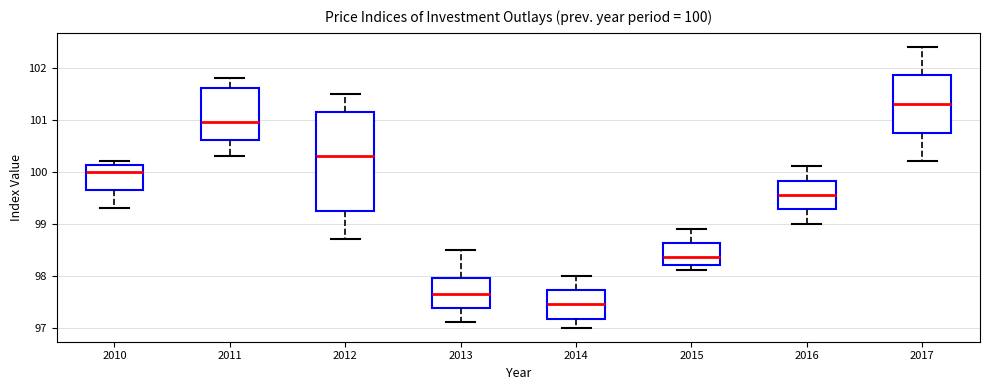

Which box has the highest median line?

2017